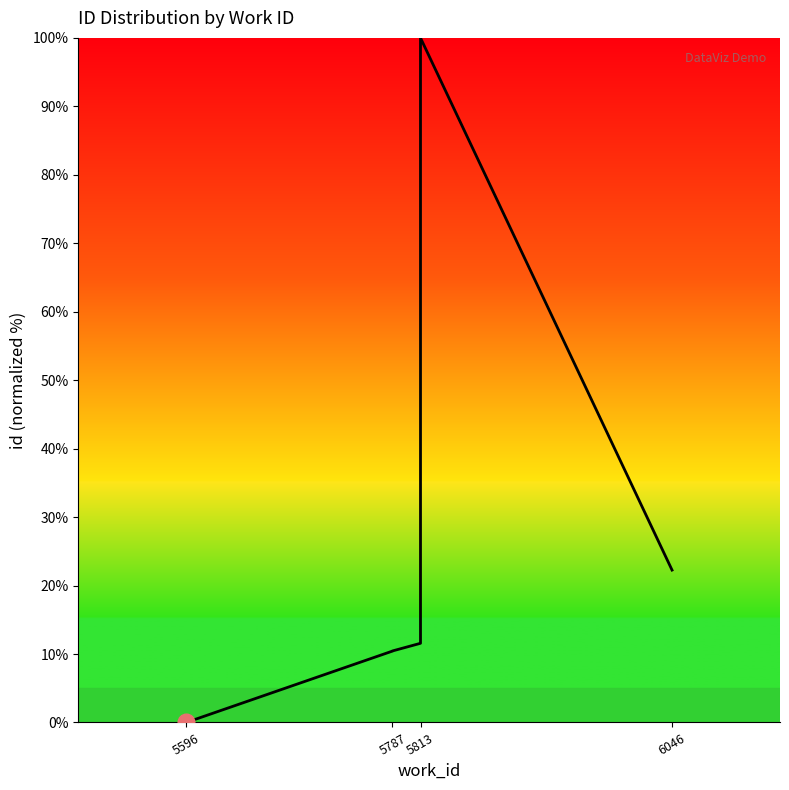

True or false: the data shows 11.7 at 5813.

True